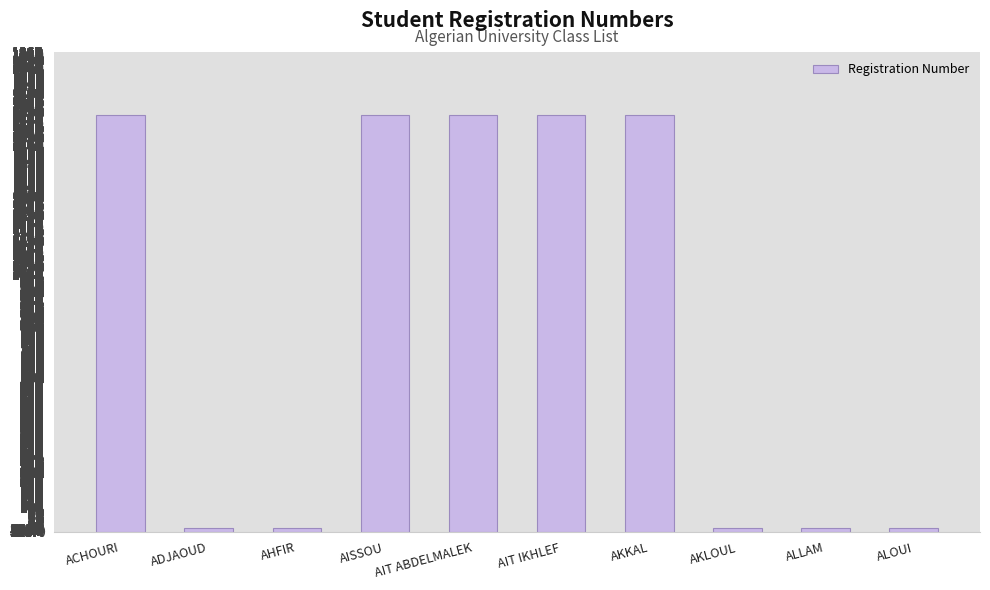

What is the label of the 8th bar from the left?

AKLOUL